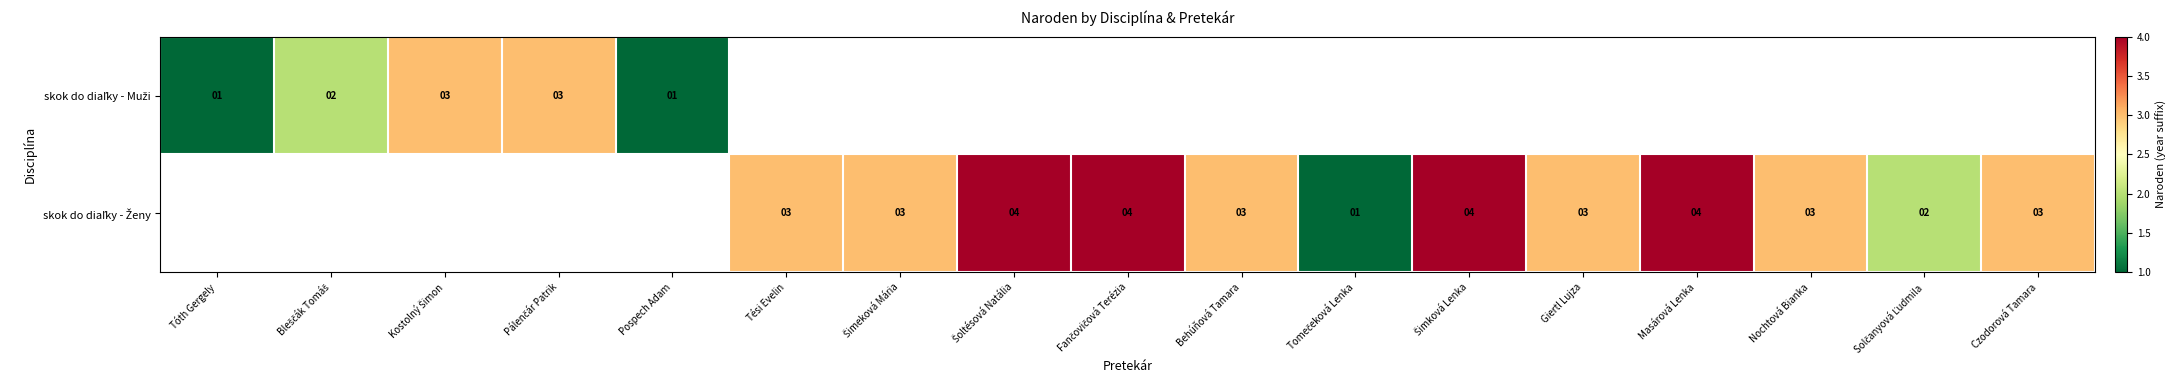

At how many categories does at least one series exceed 1?

14